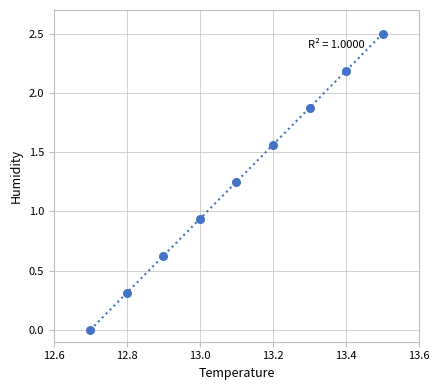

What is the range of Y values (max minus min)?

2.5